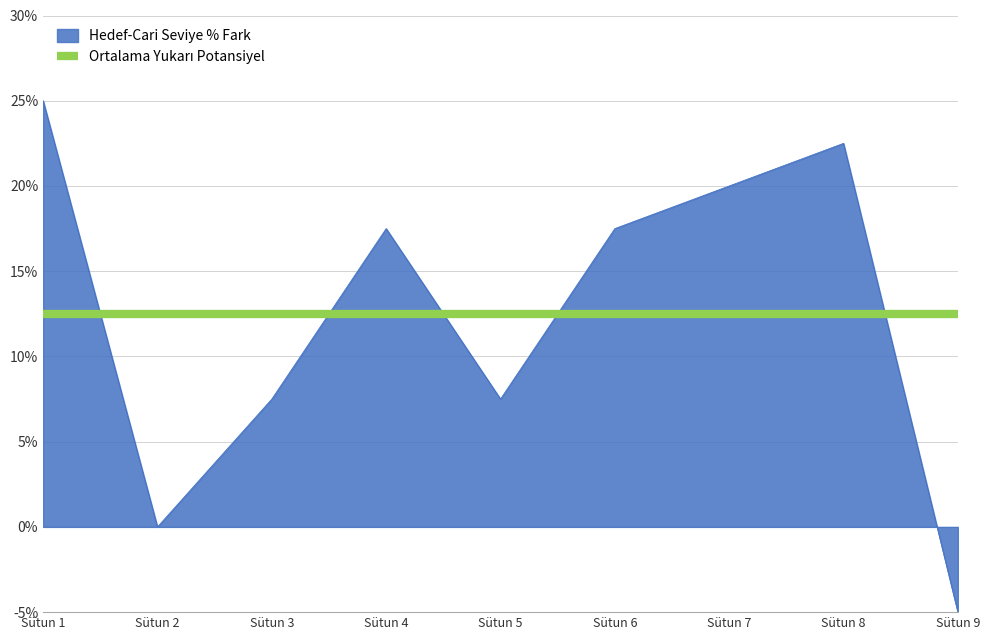

Is this an area chart (filled region under the line)?

Yes